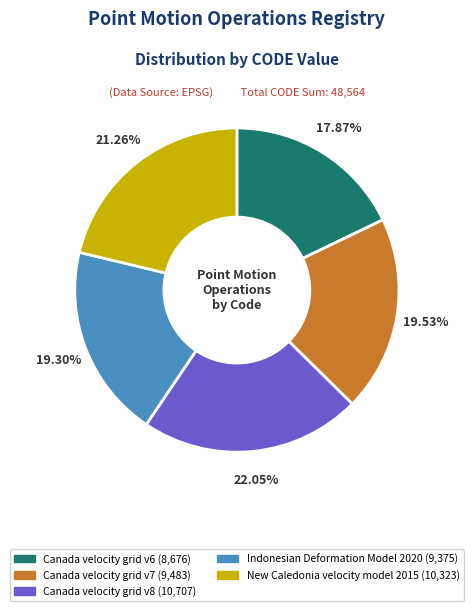

Is Canada velocity grid v6 the majority of the pie?

No